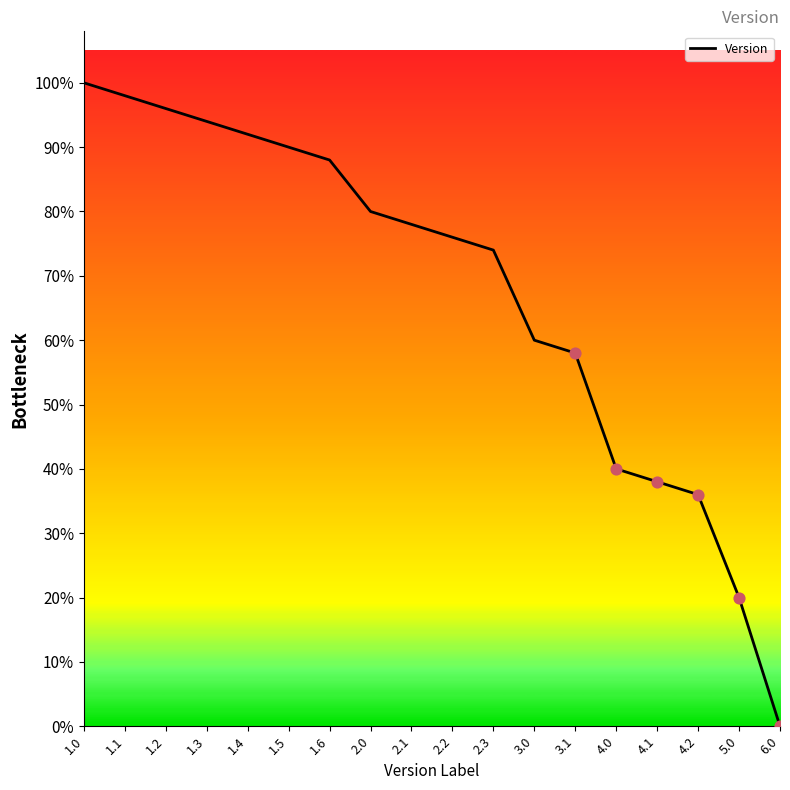

What is the change in value from 1.4 to 2.2?

-1.0